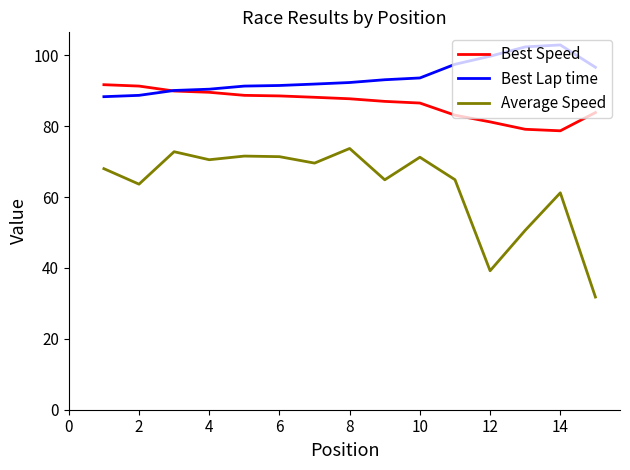

Rank the series by their maximum value, from highest to lowest.

Best Lap time, Best Speed, Average Speed